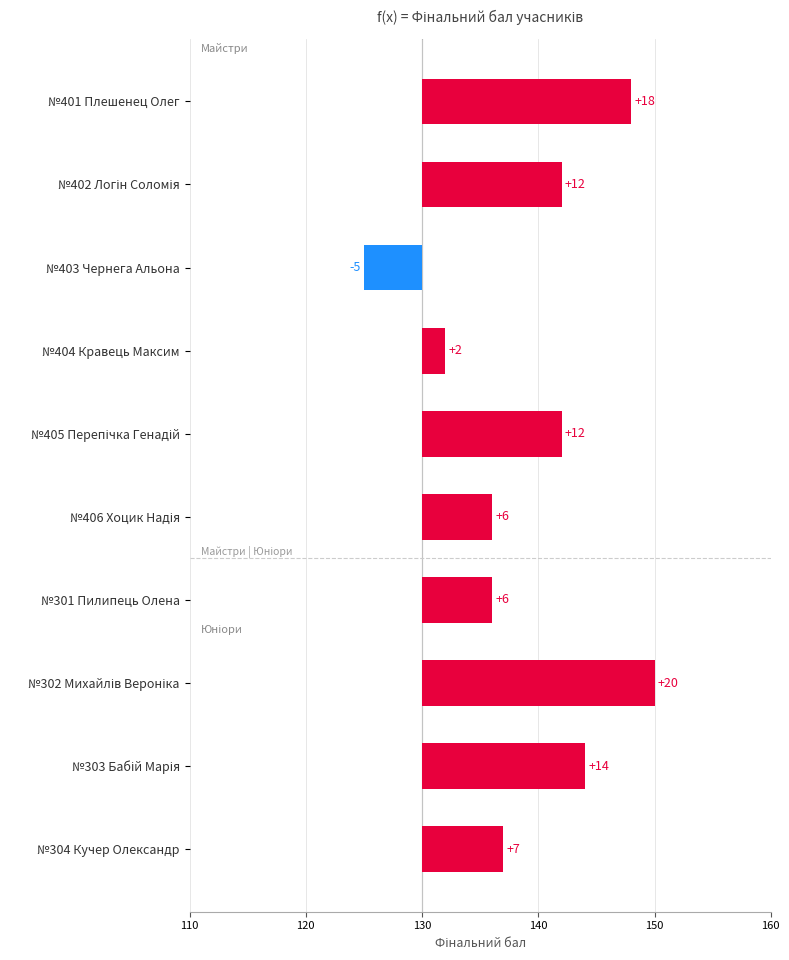

What position from the right is №301 Пилипець Олена?

4